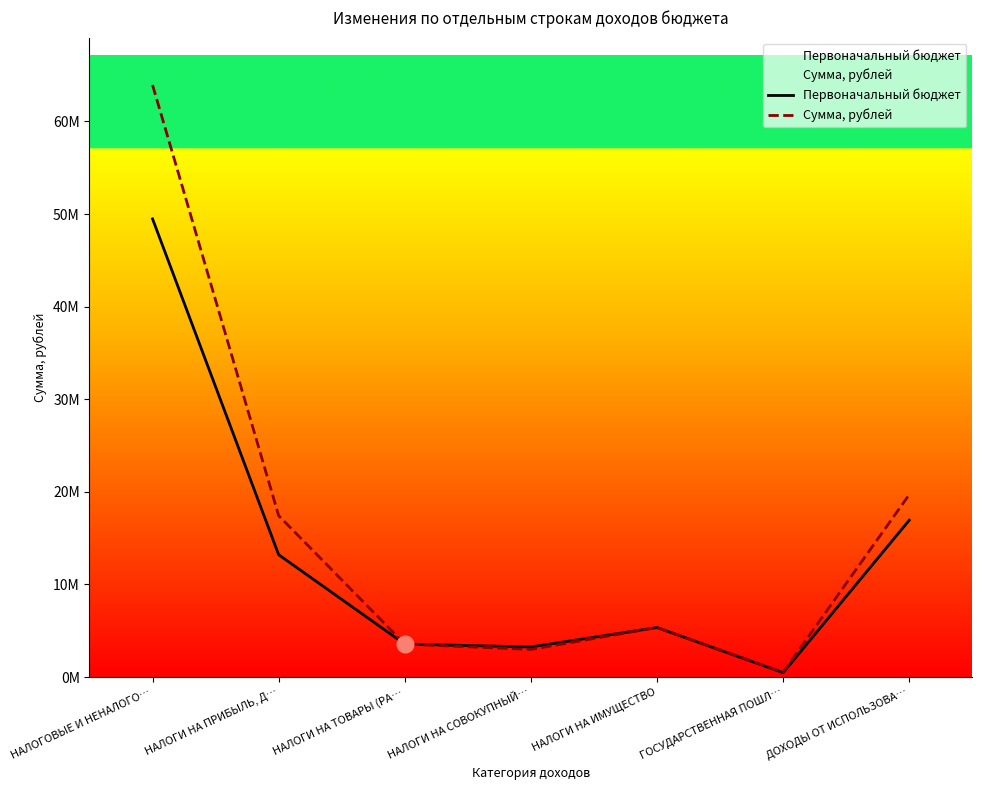

What is the difference between the maximum and minimum values in the Первоначальный бюджет series?

48996000.0